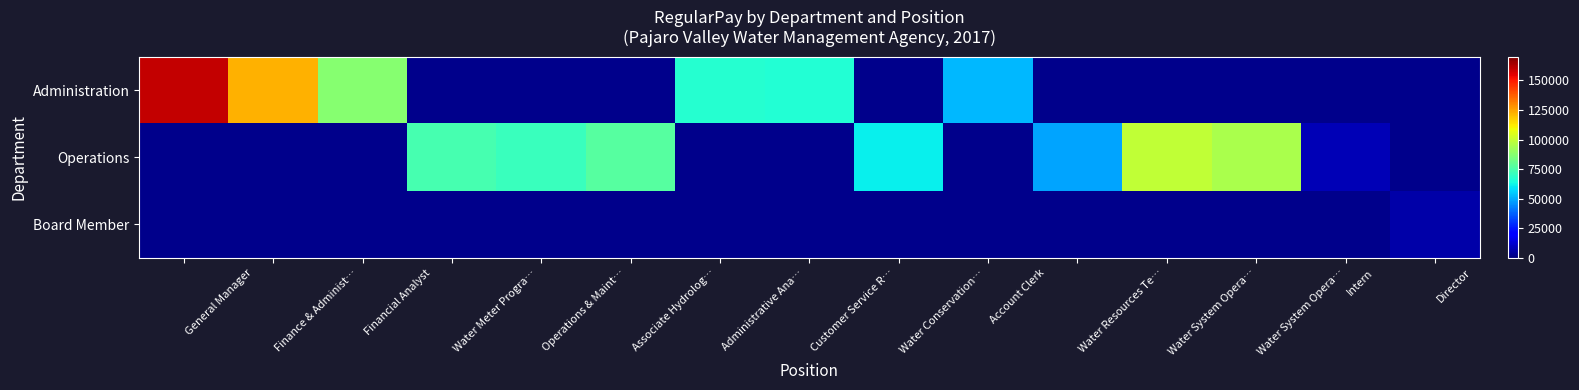

Which label corresponds to the smallest value in the chart?

Director